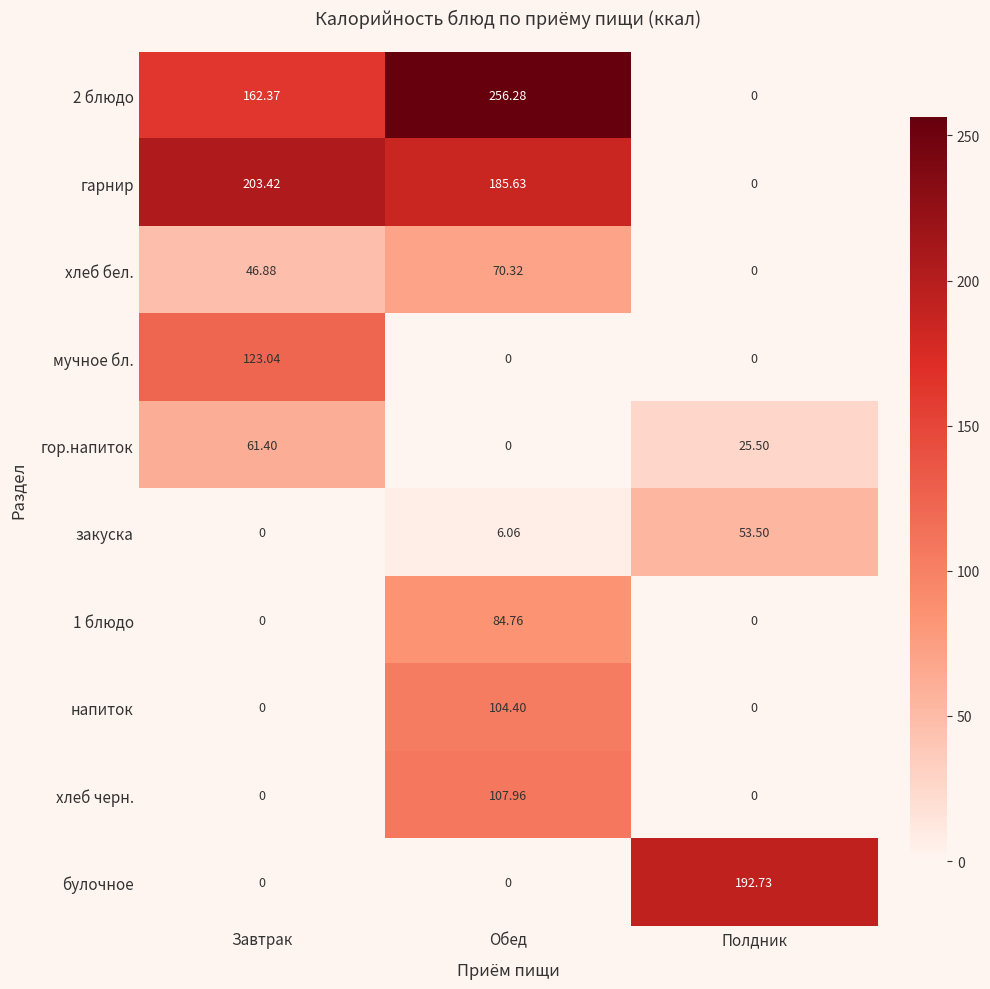

Count the number of categories in the chart.

3